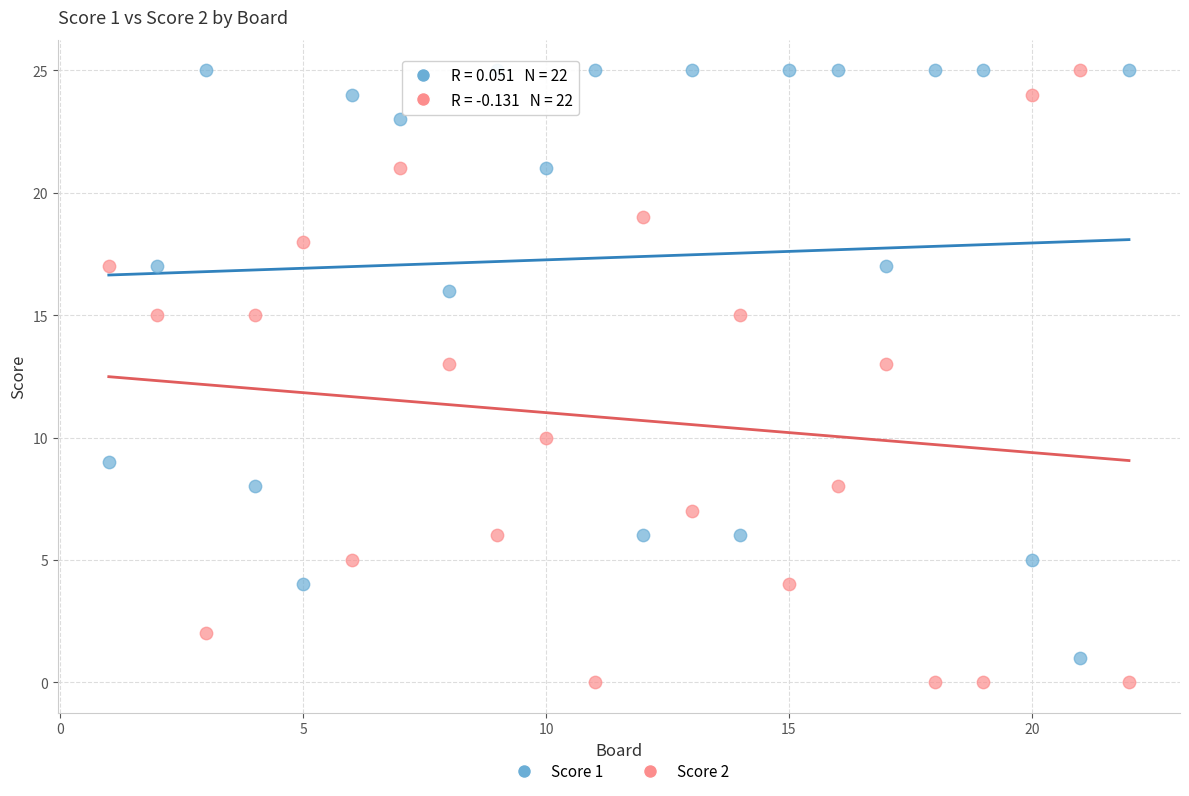

What is the X range (max minus min) for the scatter plot?

21